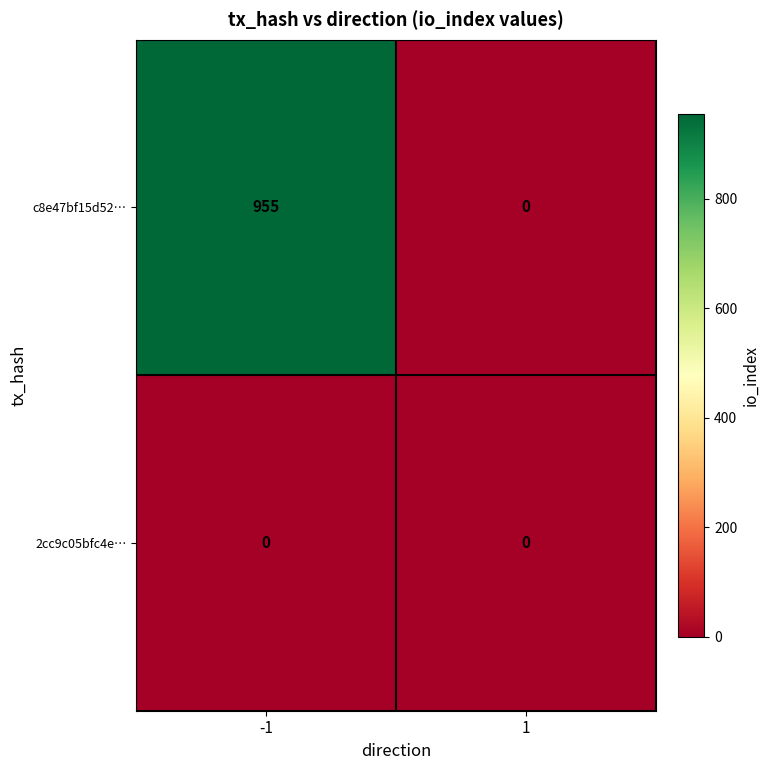

How many data points does each series have?

2